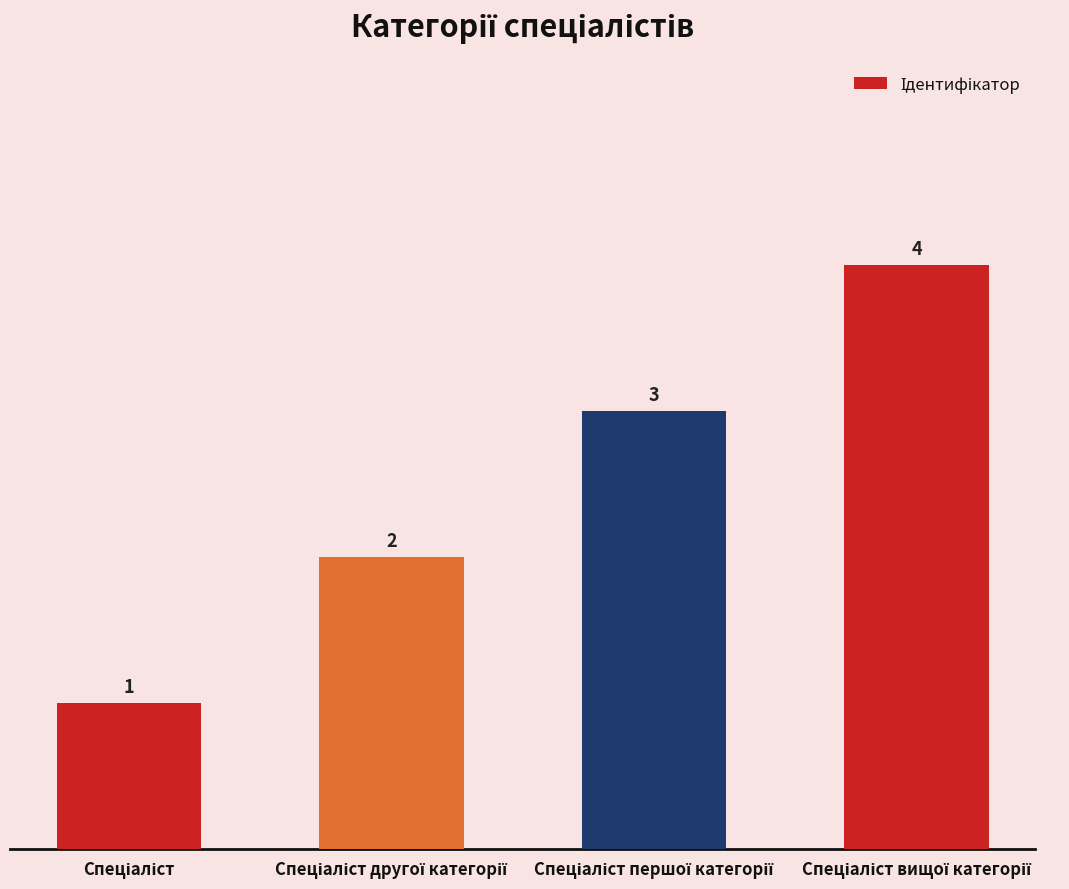

What is the greatest value displayed?

4